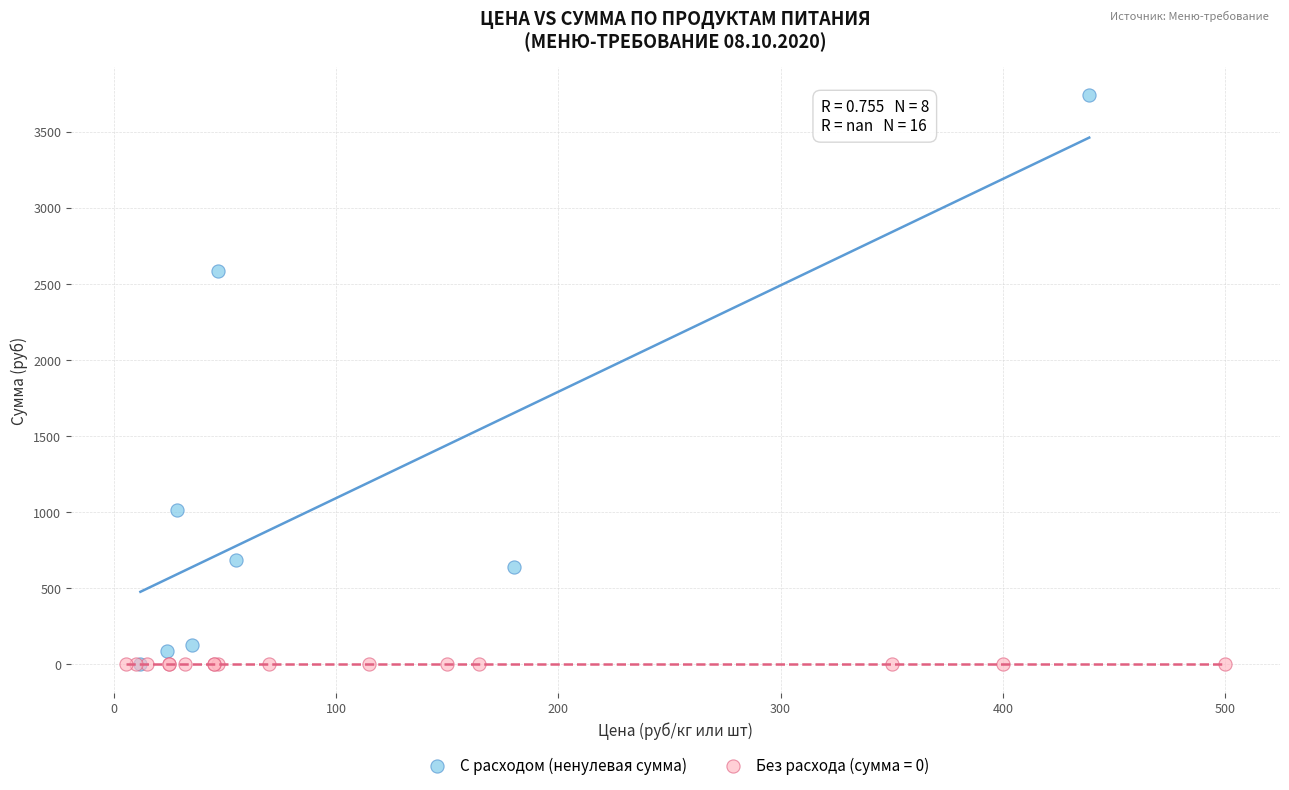

Which series reaches the maximum Y coordinate?

С расходом (ненулевая сумма)